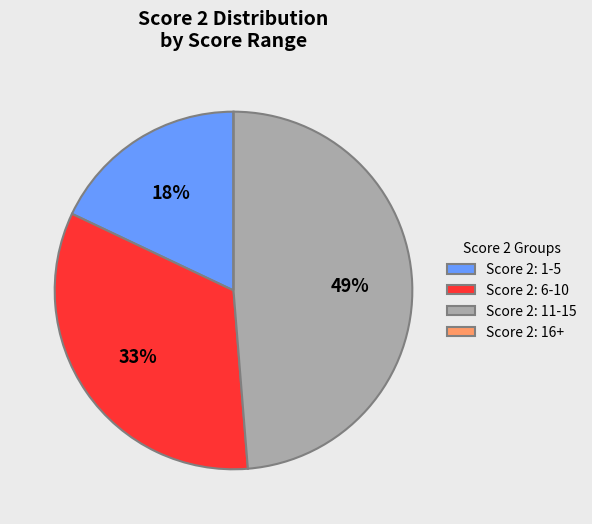

True or false: Score 2: 1-5 accounts for 18% of the total.

True